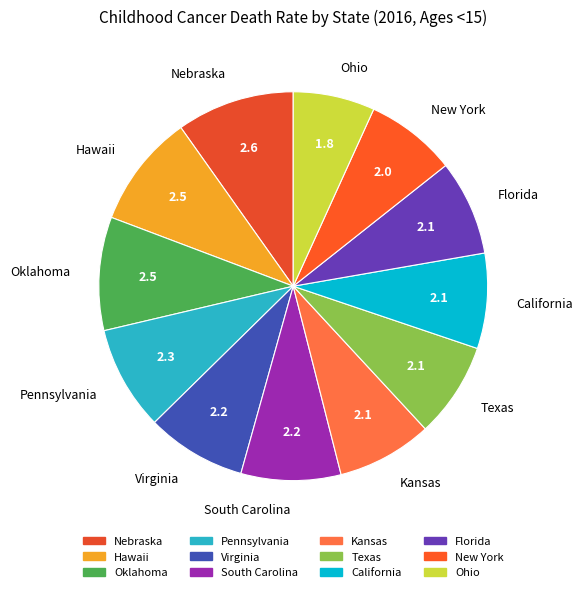

How many slices are in this pie chart?

12